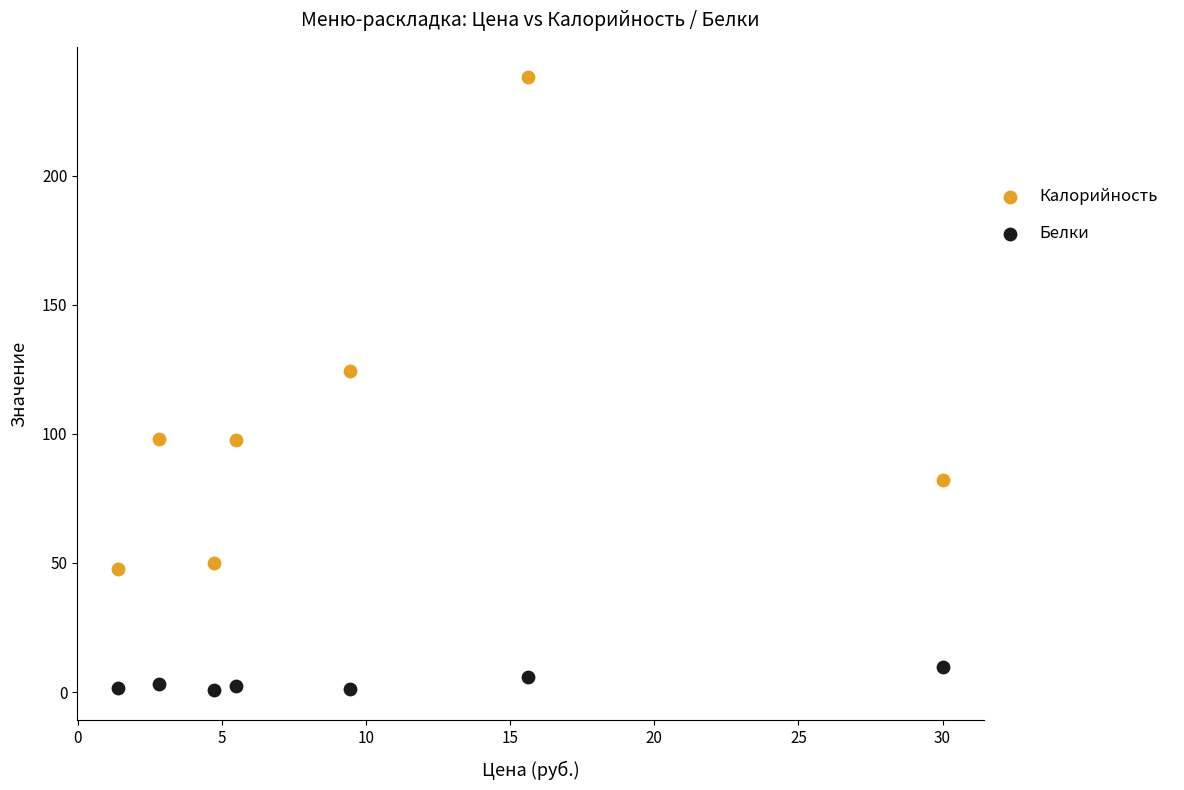

Which series reaches the minimum Y coordinate?

Белки